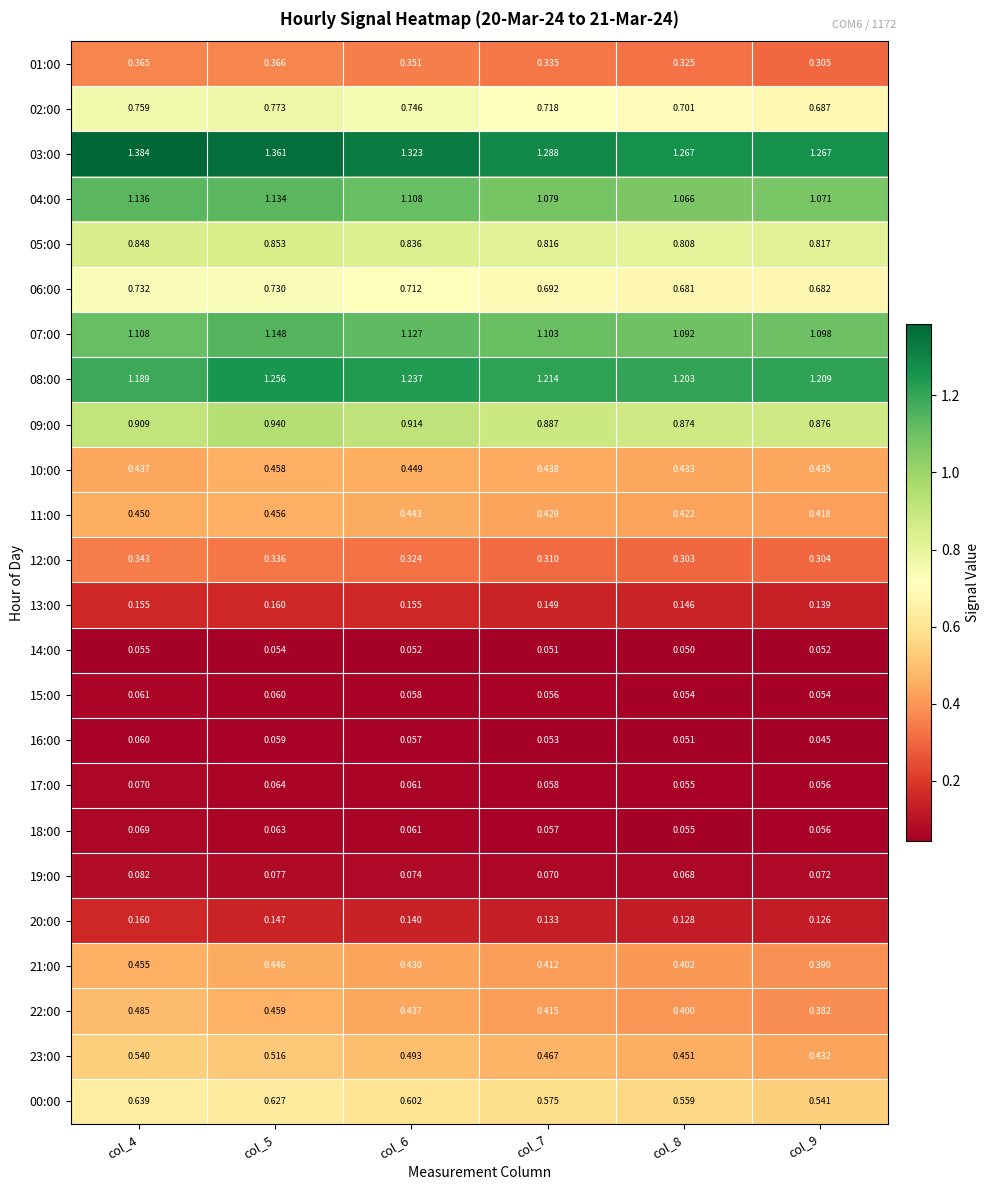

What is the total value across all series at col_9?

11.5